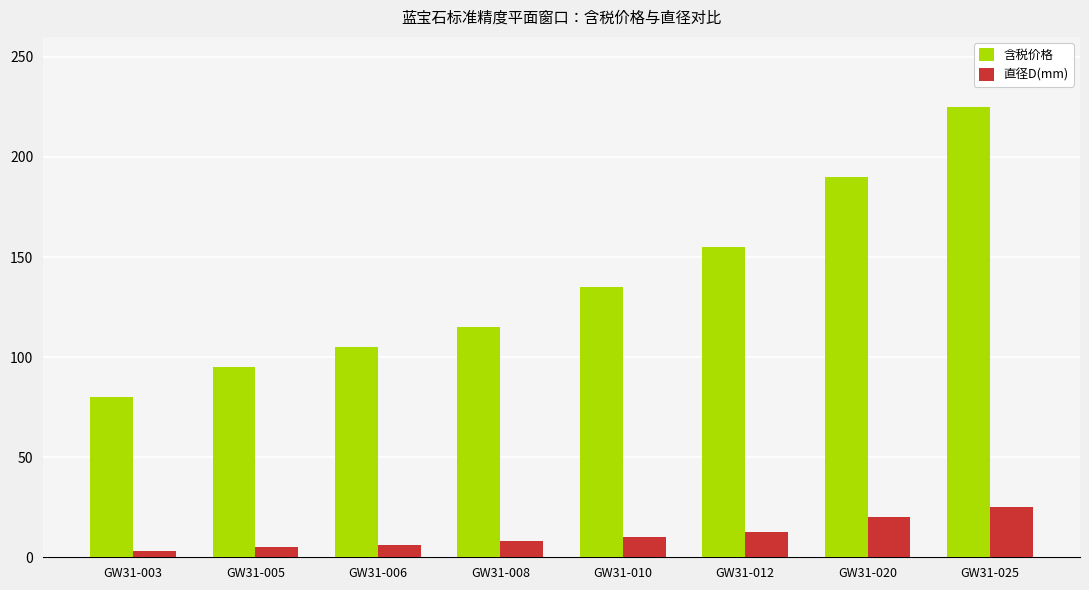

Which series has the largest total across all categories?

含税价格